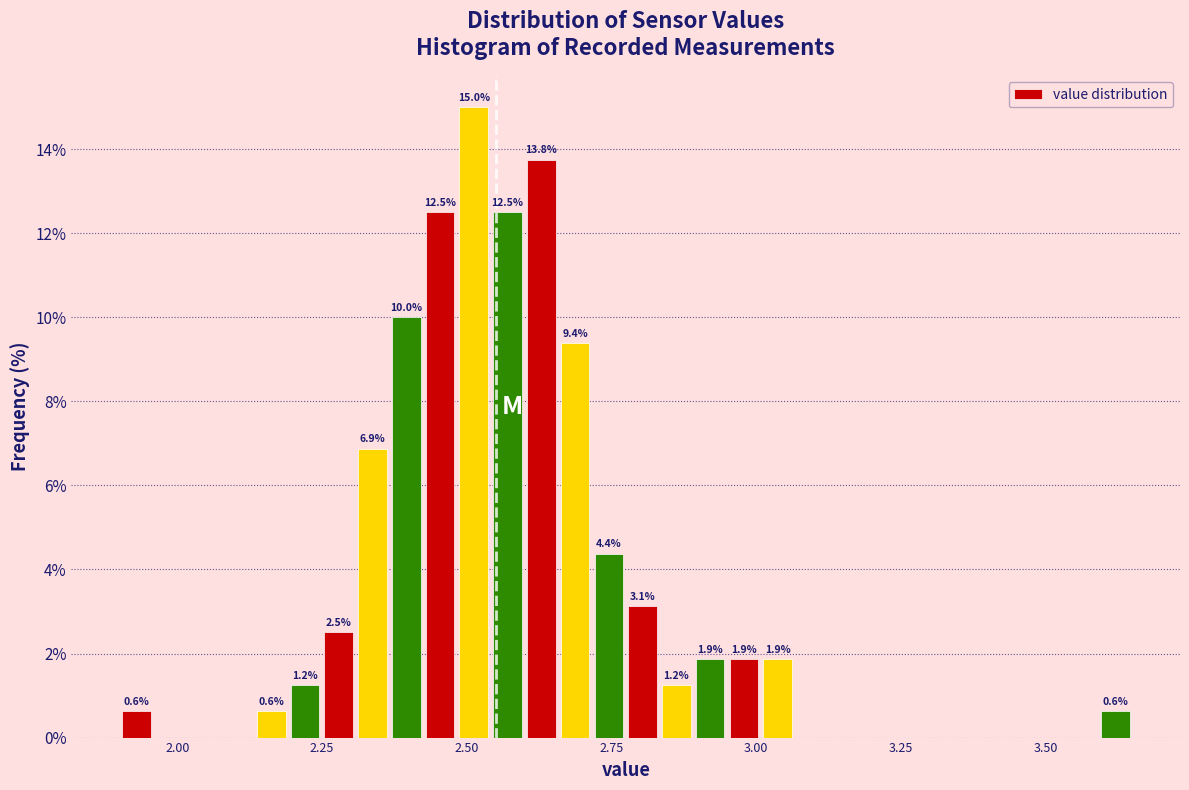

Around what value on the x-axis is the tallest bar? Give the approximate position of its centre, as read against the axis.

2.50